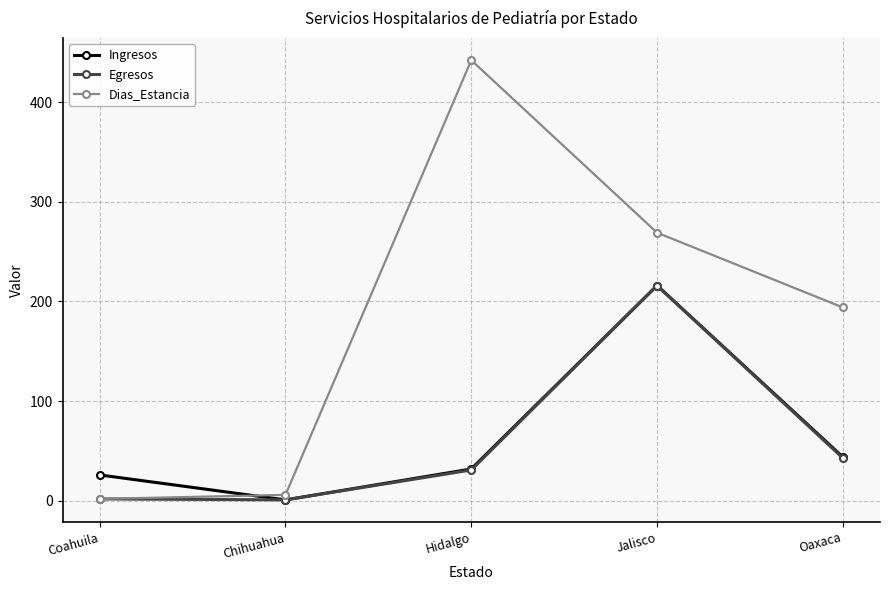

True or false: Ingresos and Dias_Estancia intersect in this chart.

True